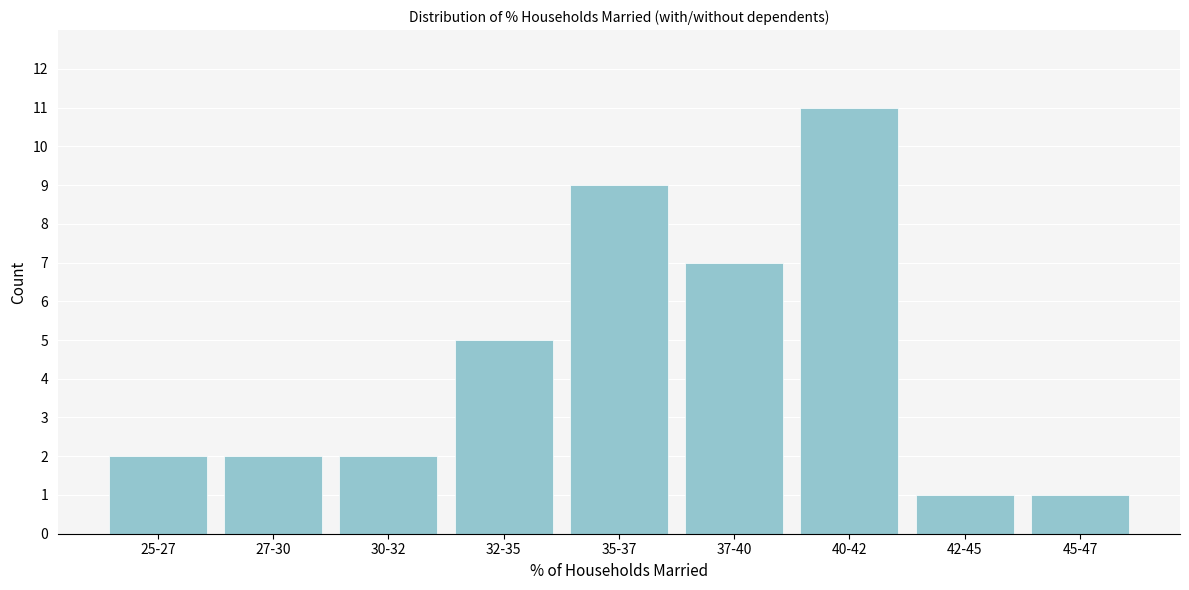

Reading left to right, what are all the values shown in this chart?

2	2	2	5	9	7	11	1	1